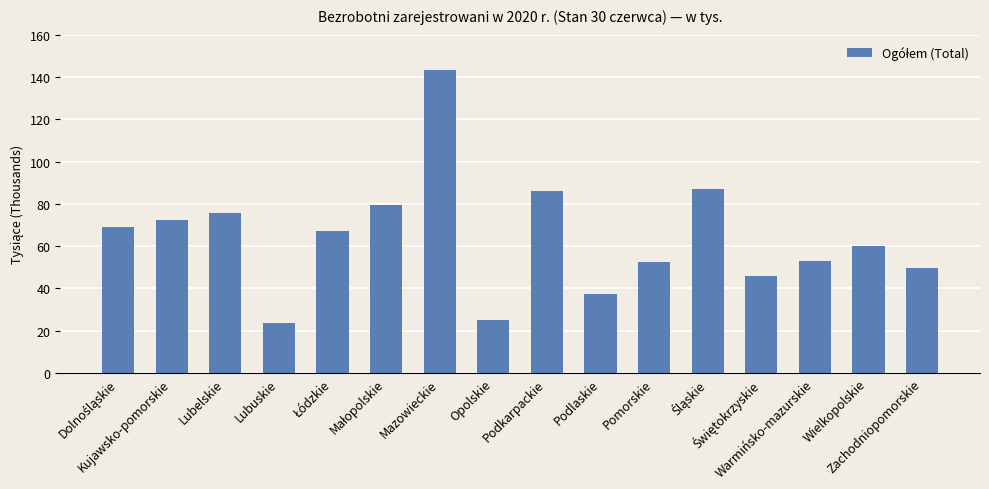

What is the difference between the maximum and minimum values?

119.5